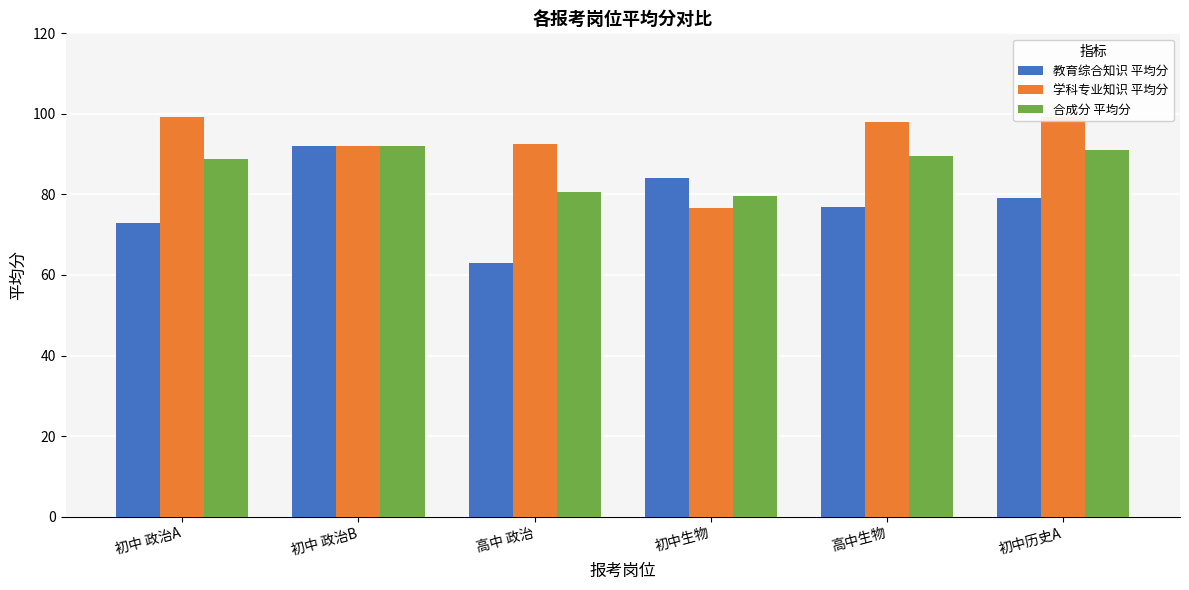

What is the label of the 4th bar from the right?

高中 政治